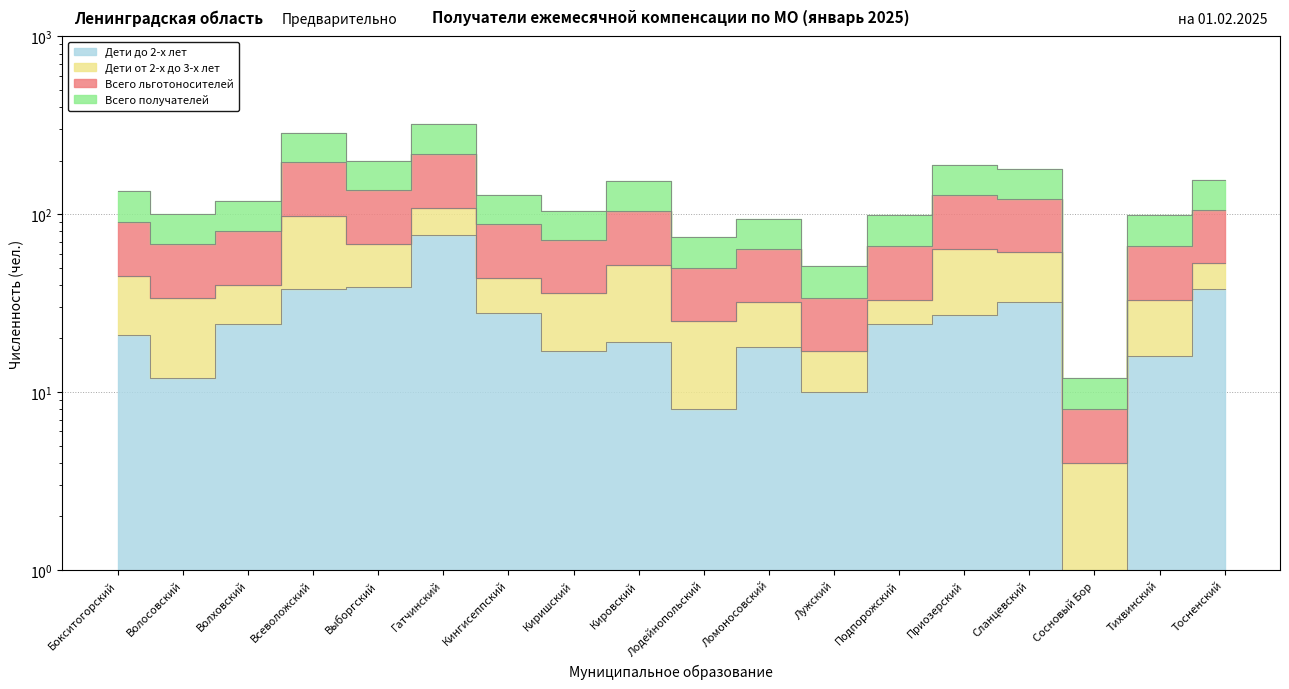

What is the spread (max minus min) of values at Гатчинский?

246